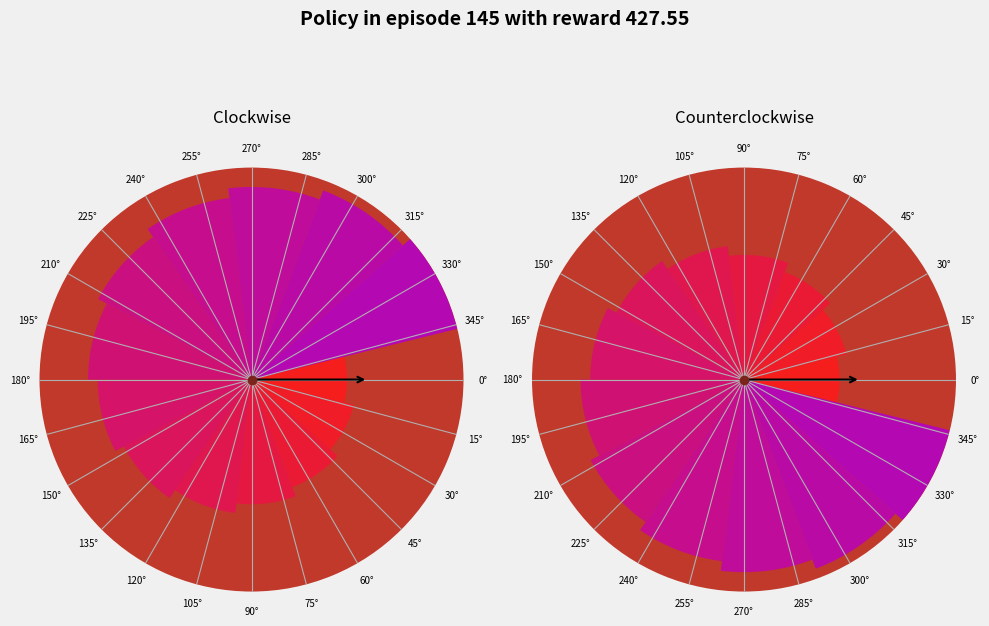

Combined, what portion of the pie is 165° and 150°?

19.8%